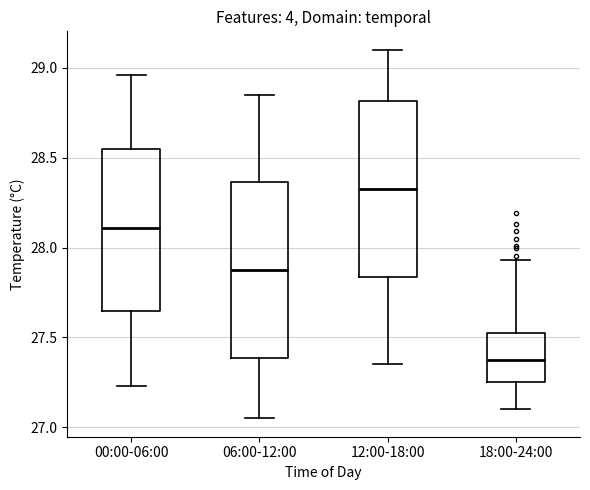

Reading left to right, read every box against the y-axis: the position of its median line, the range the box covers, and the ends of its whiskers. The values are not printed on the chart, so give them approximately, as read against the axis.

00:00-06:00: median 28.10, box 27.65 to 28.55, whiskers 27.25 to 28.95
06:00-12:00: median 27.90, box 27.40 to 28.35, whiskers 27.05 to 28.85
12:00-18:00: median 28.35, box 27.85 to 28.80, whiskers 27.35 to 29.10
18:00-24:00: median 27.40, box 27.25 to 27.50, whiskers 27.10 to 27.95